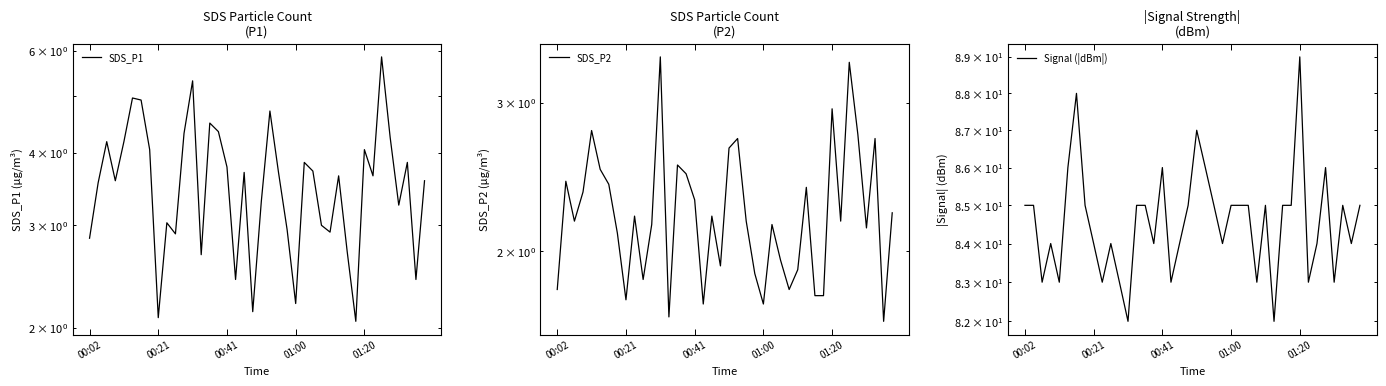

Which series has the largest total across all categories?

Signal (|dBm|)